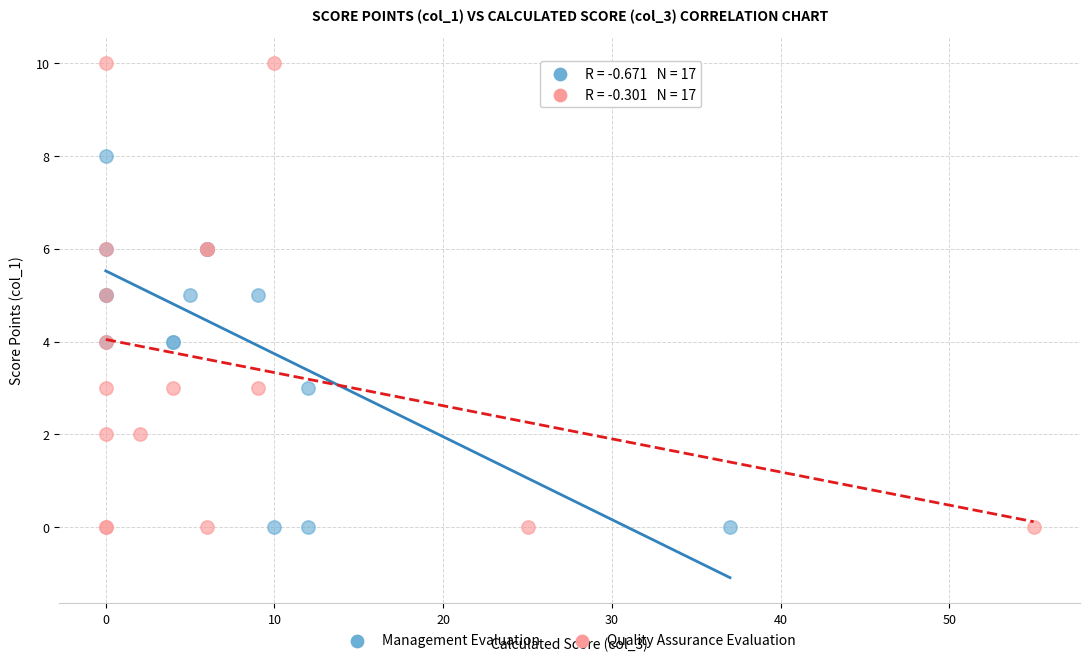

Which series has the widest spread of Y values?

Quality Assurance Evaluation